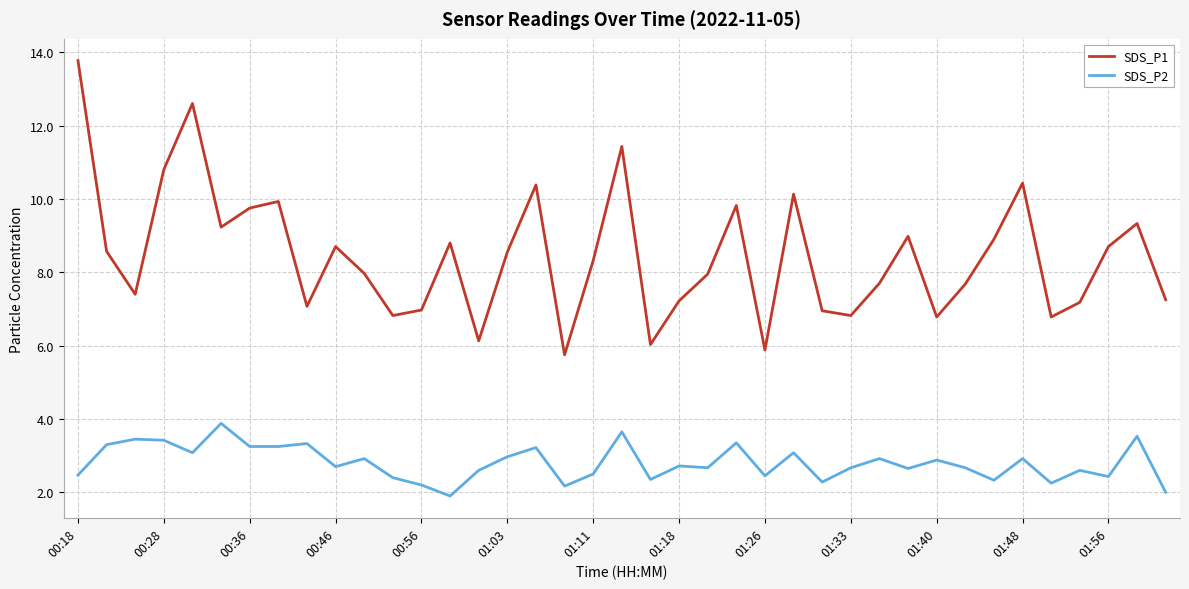

Which series has the largest range (max minus min)?

SDS_P1